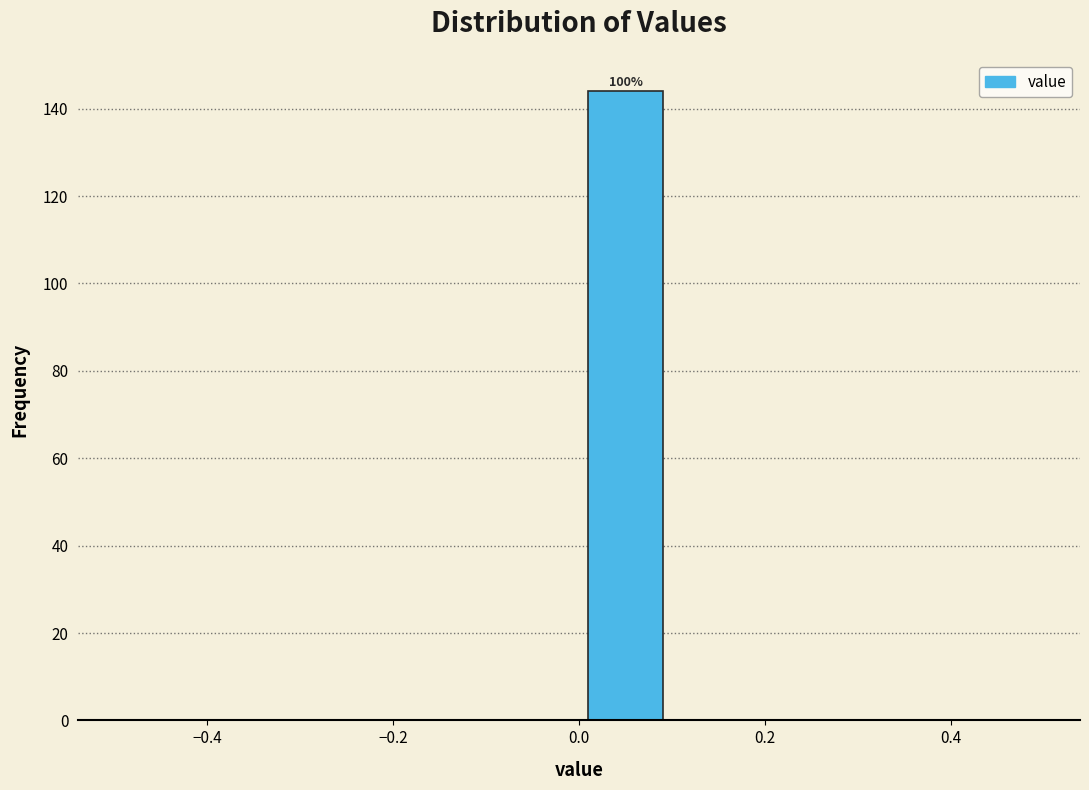

Which range on the x-axis has the tallest bar?

0.0 to 0.1